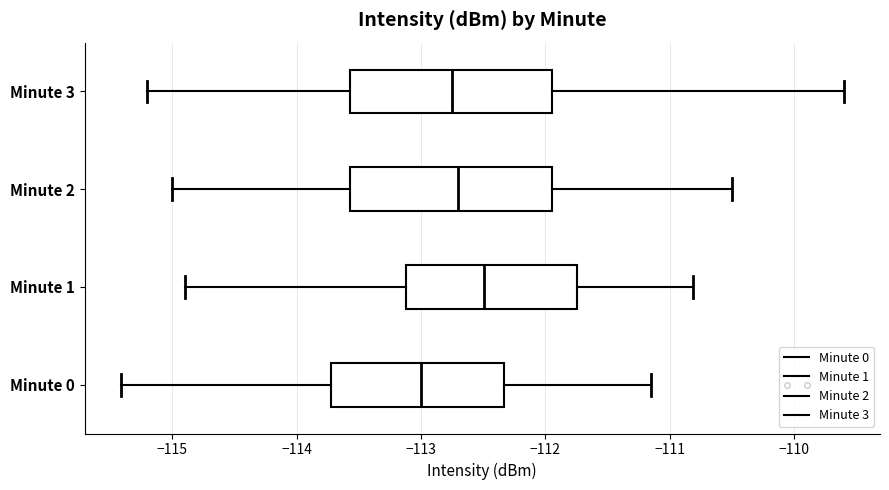

Where does the left whisker of the box for Minute 2 end on the x-axis? The values are not printed on the chart, so give them approximately, as read against the axis.

-115.0